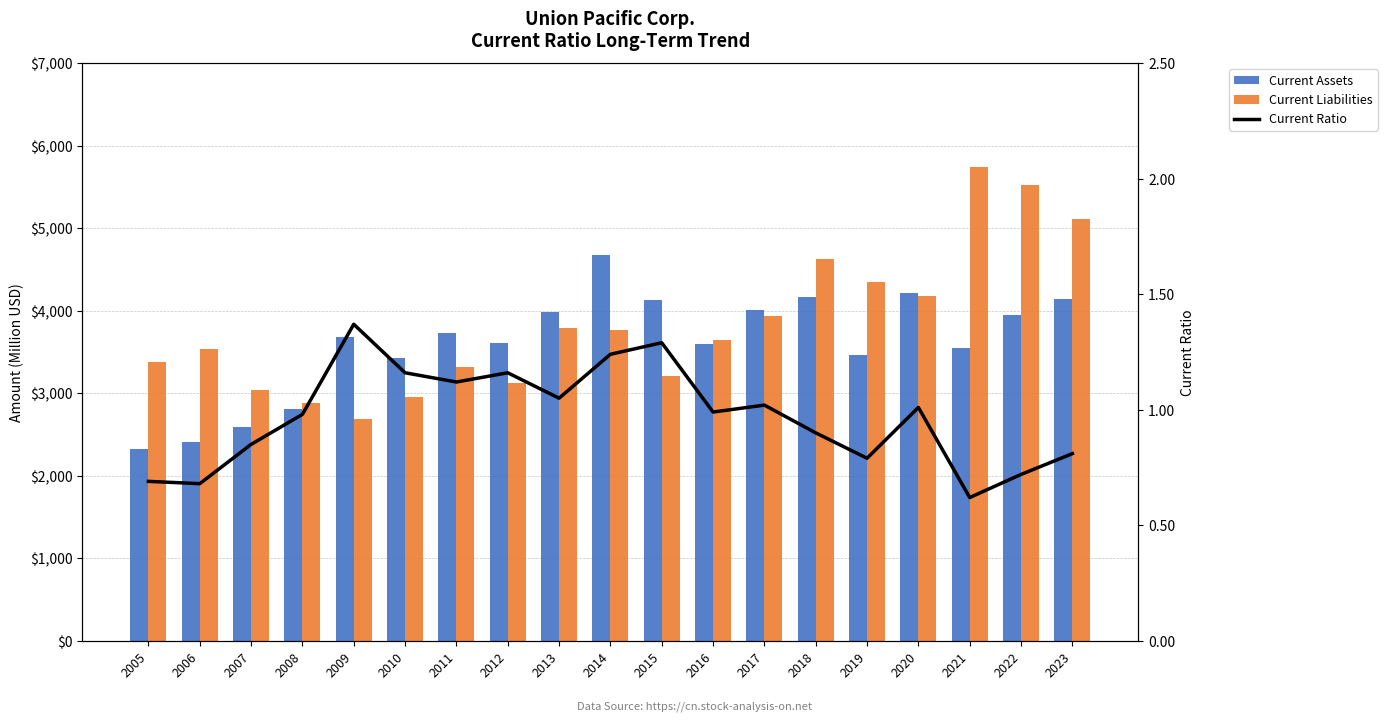

Count the number of categories in the chart.

19